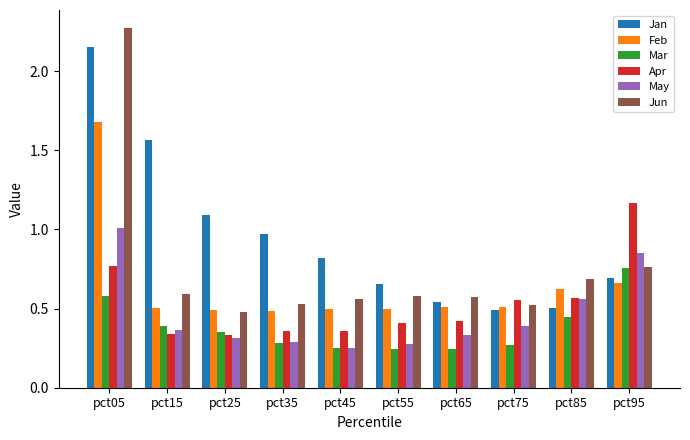

True or false: Jun has a value of 0.6 at pct45.

True